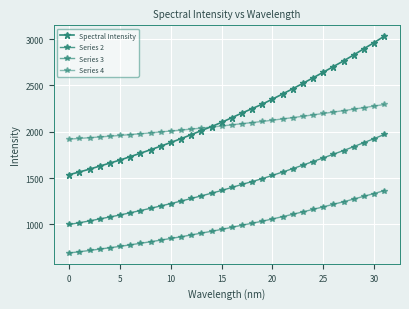

What is the average value of the Series 2 series?

1419.1